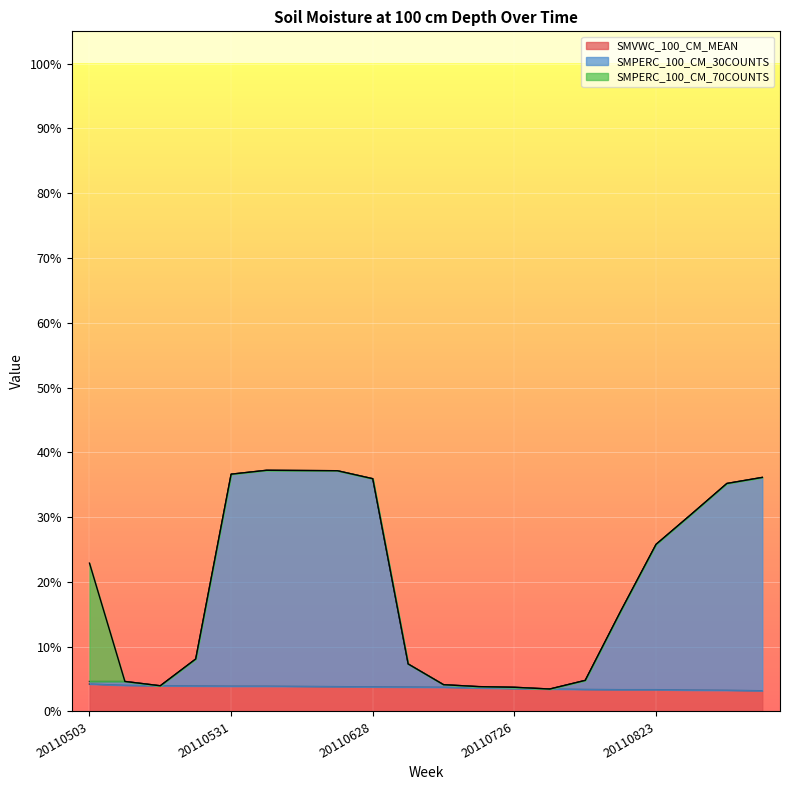

At which label does SMPERC_100_CM_30COUNTS reach its minimum?

20110802